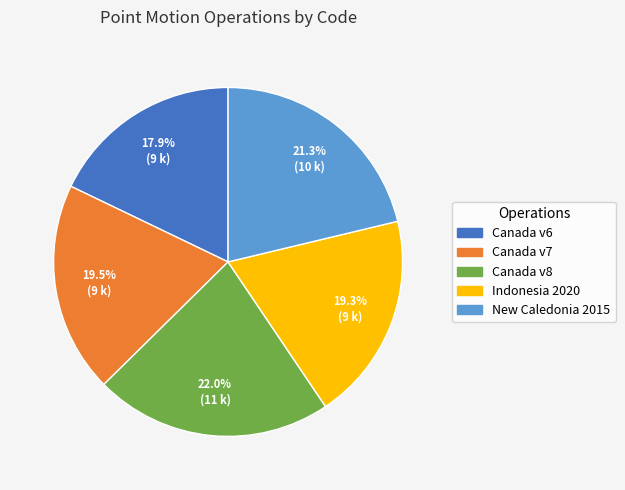

Do Canada v8 and New Caledonia 2015 together represent more than half of the pie?

No